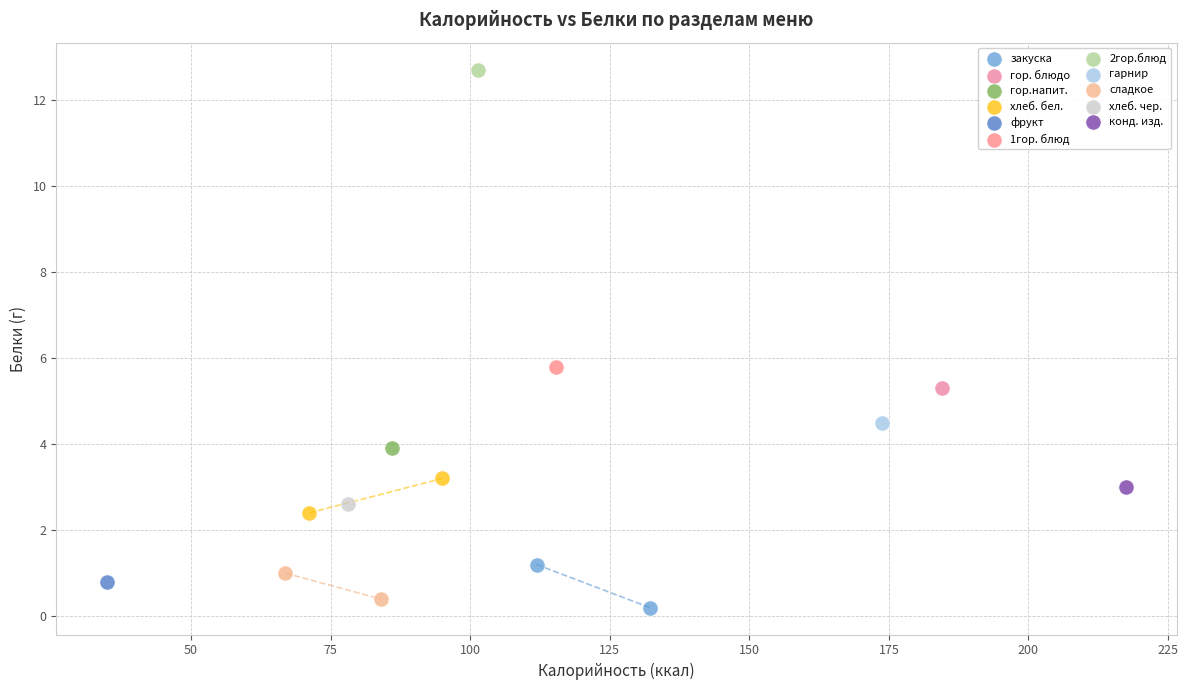

Which series contains the highest Y value?

2гор.блюд